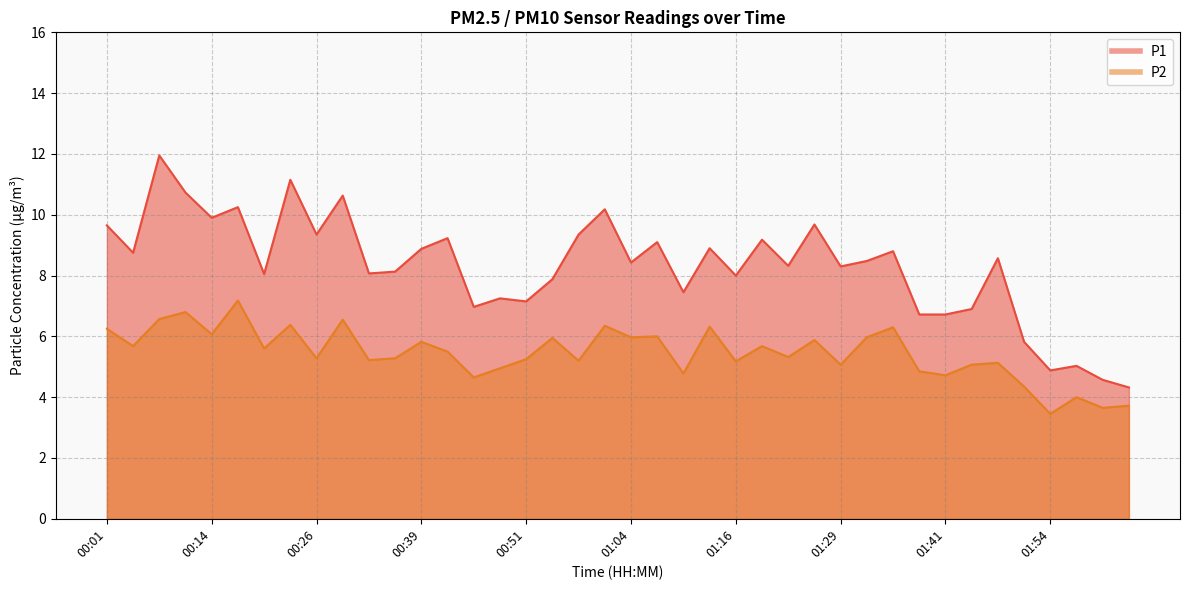

Is it true that P2 equals 6.5 at 00:30?

True